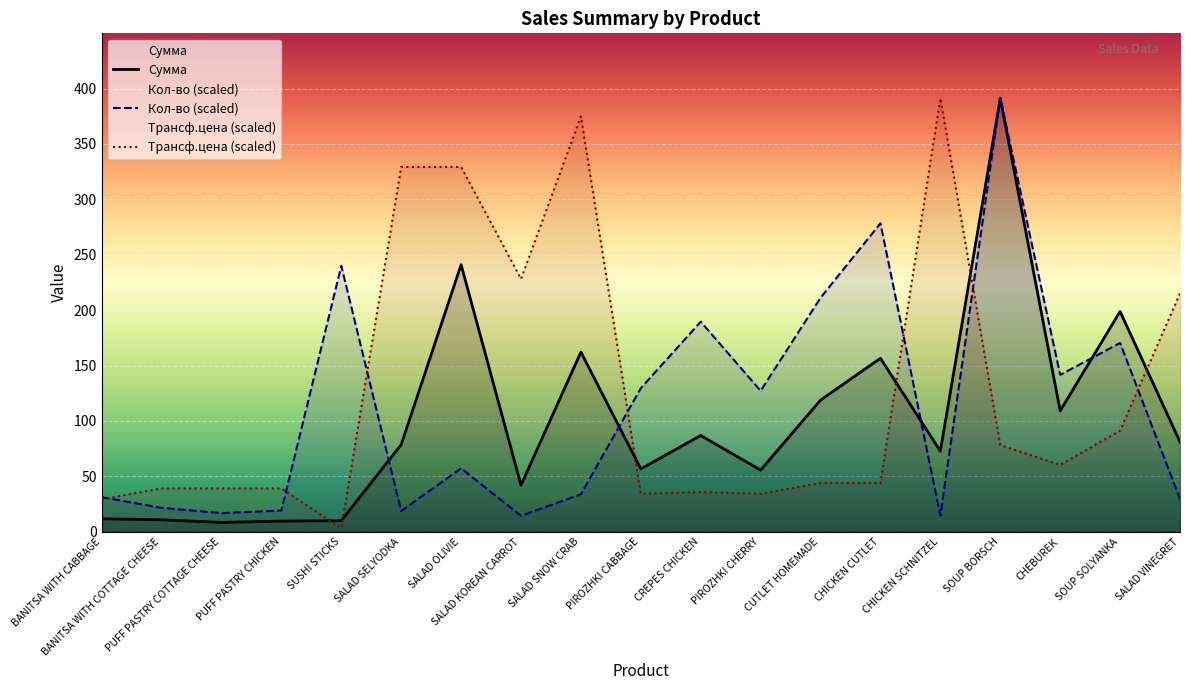

What value does the Трансф.цена series have at BANITSA WITH CABBAGE?

29.3